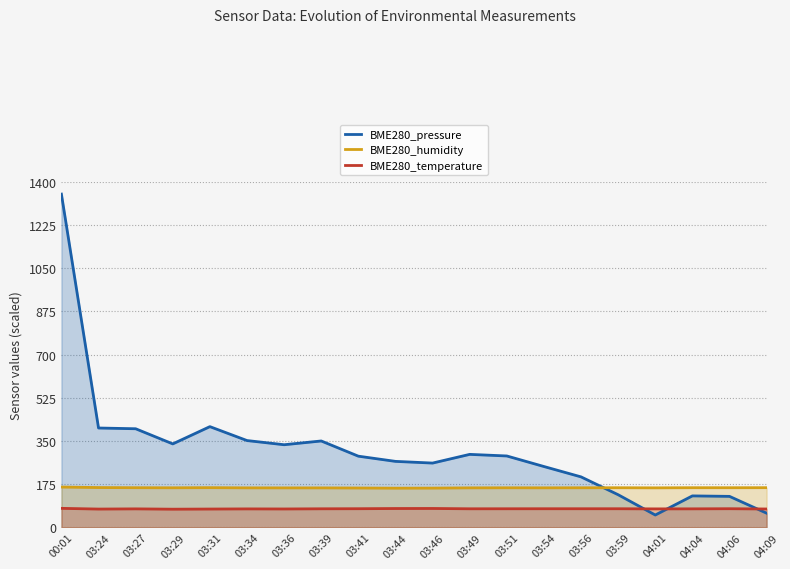

True or false: BME280_humidity and BME280_temperature cross at least once.

False